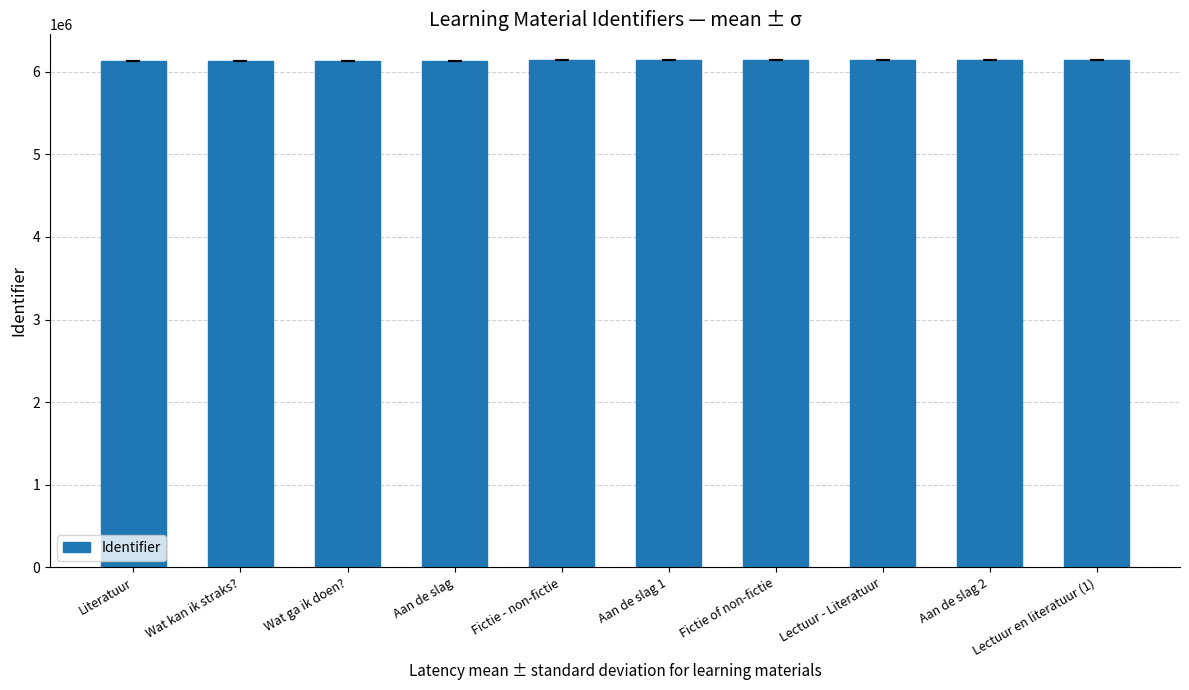

What is the label of the 8th bar from the right?

Wat ga ik doen?